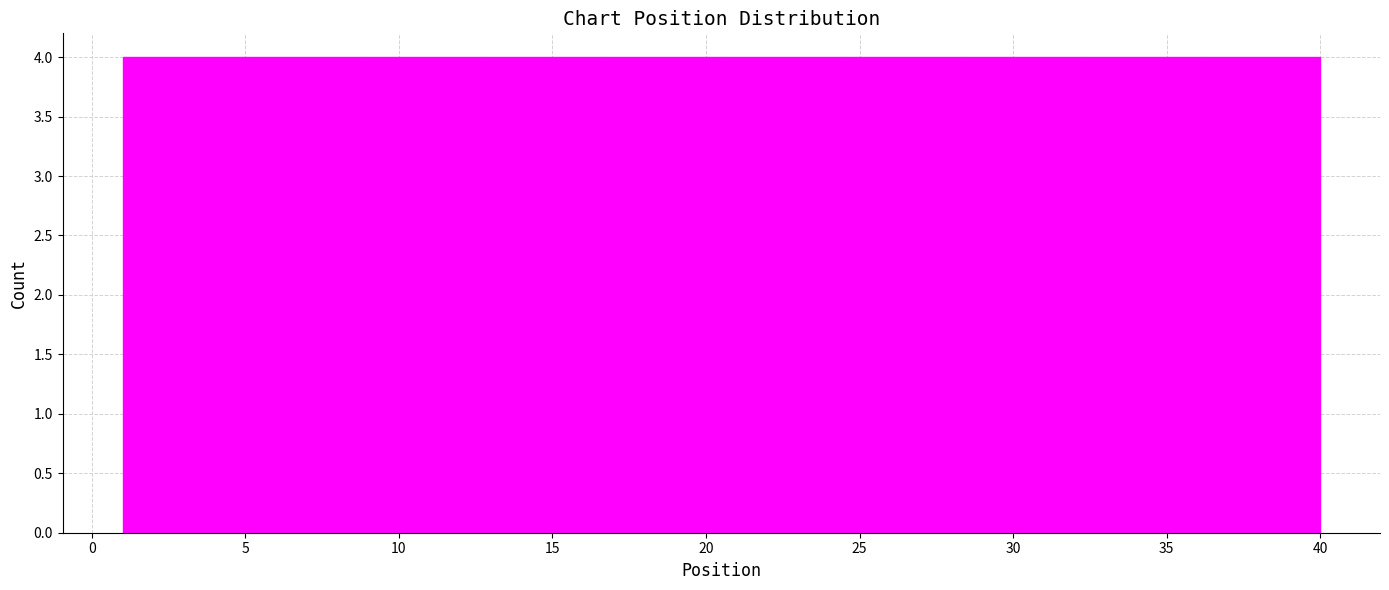

Reading left to right, list every bar in this chart as the range it spans on the x-axis followed by its height. Neither the bar edges nor the heights are printed on the chart, so give them approximately, as read against the axes.

1.0 to 4.9: 4
4.9 to 8.8: 4
8.8 to 12.7: 4
12.7 to 16.6: 4
16.6 to 20.5: 4
20.5 to 24.4: 4
24.4 to 28.3: 4
28.3 to 32.2: 4
32.2 to 36.1: 4
36.1 to 40.0: 4